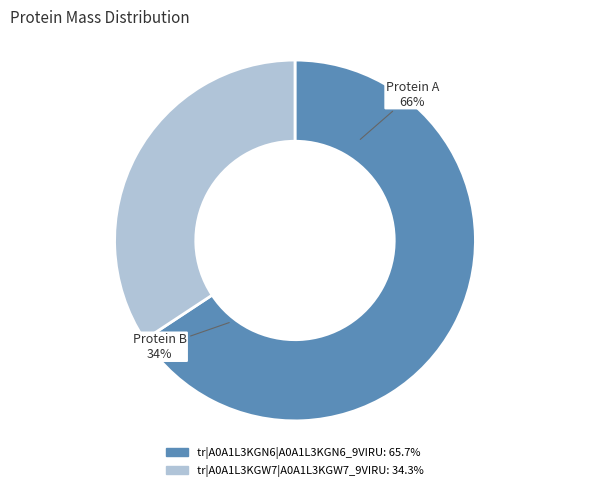

Rank the categories by value from highest to lowest.

tr|A0A1L3KGN6|A0A1L3KGN6_9VIRU, tr|A0A1L3KGW7|A0A1L3KGW7_9VIRU